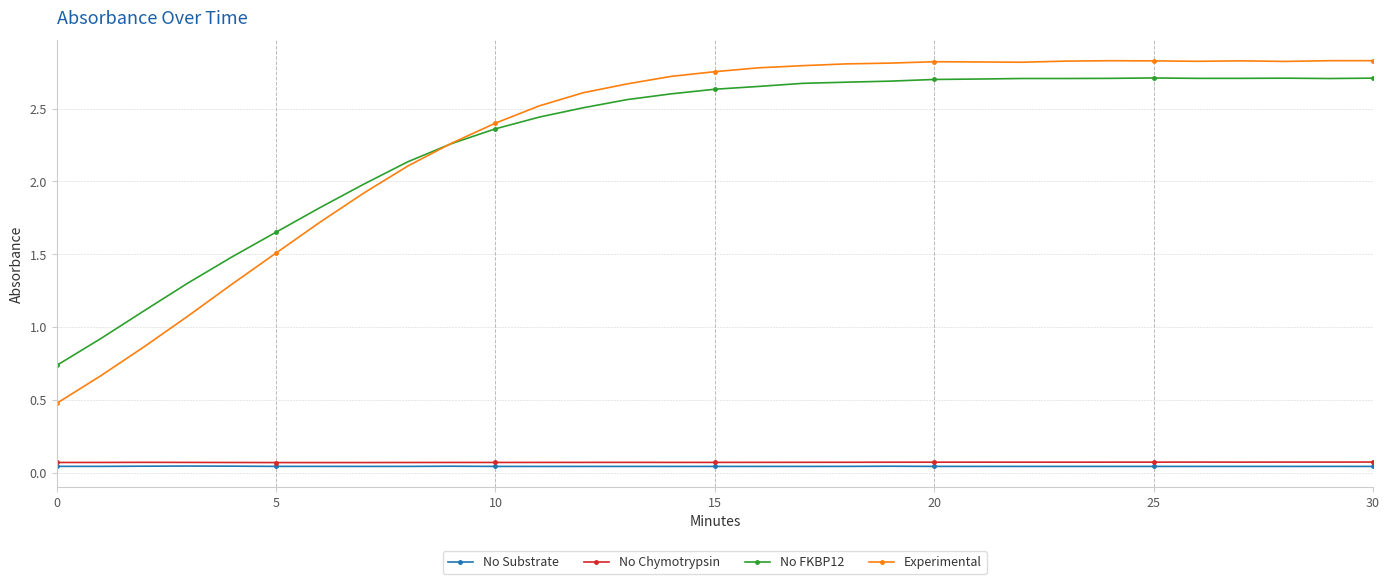

Which series has the widest spread of values?

Experimental